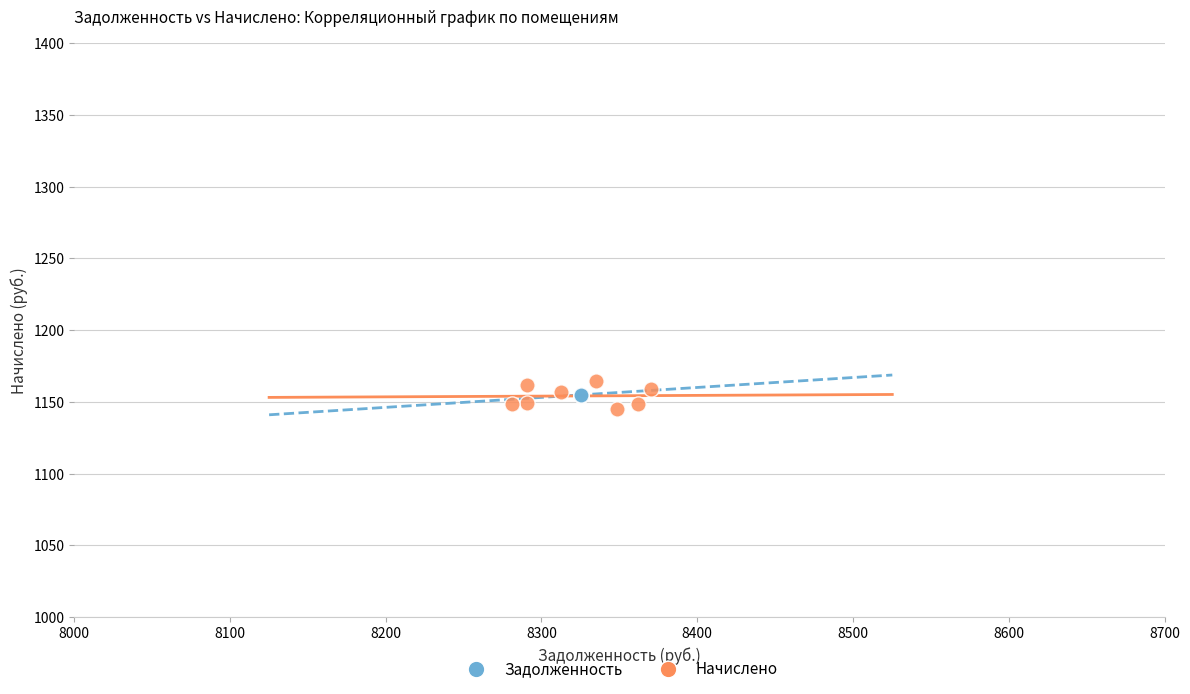

Which series contains the lowest Y value?

Начислено